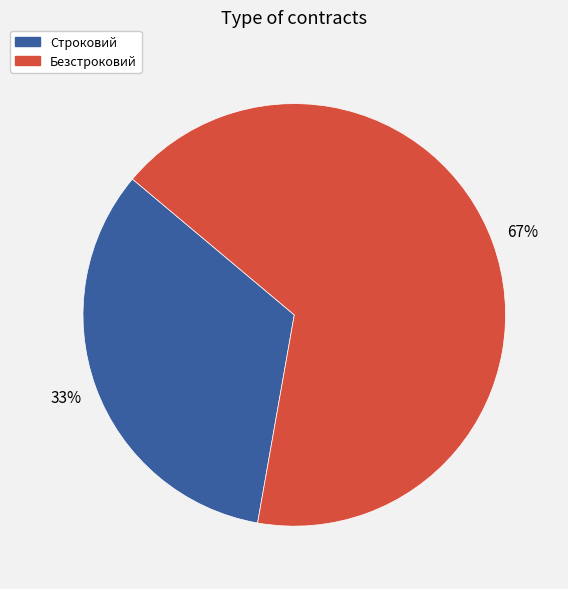

Does Безстроковий represent more than half of the total?

Yes